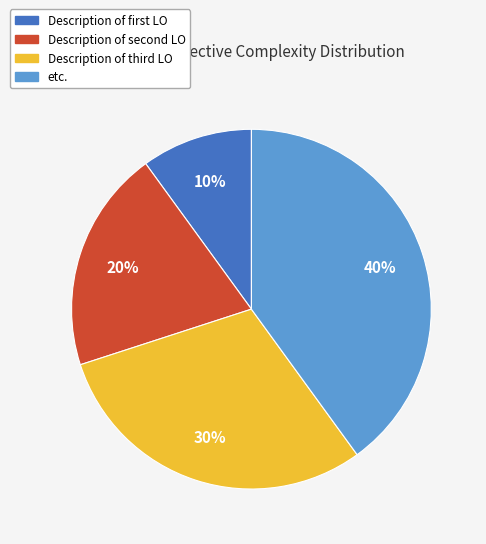

How many slices are in this pie chart?

4